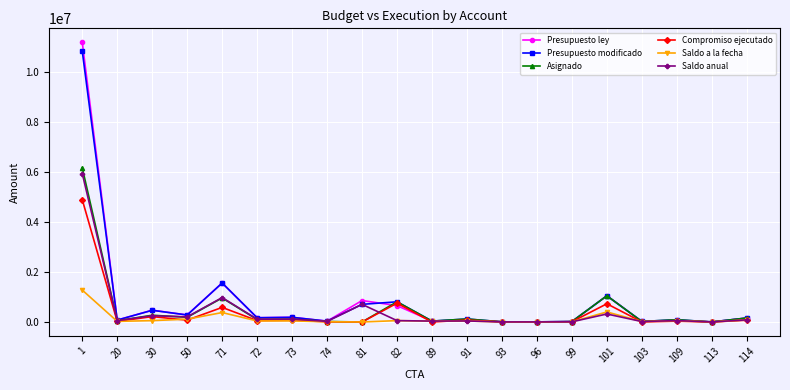

Is it true that Compromiso ejecutado equals 4898698.3 at 1?

True